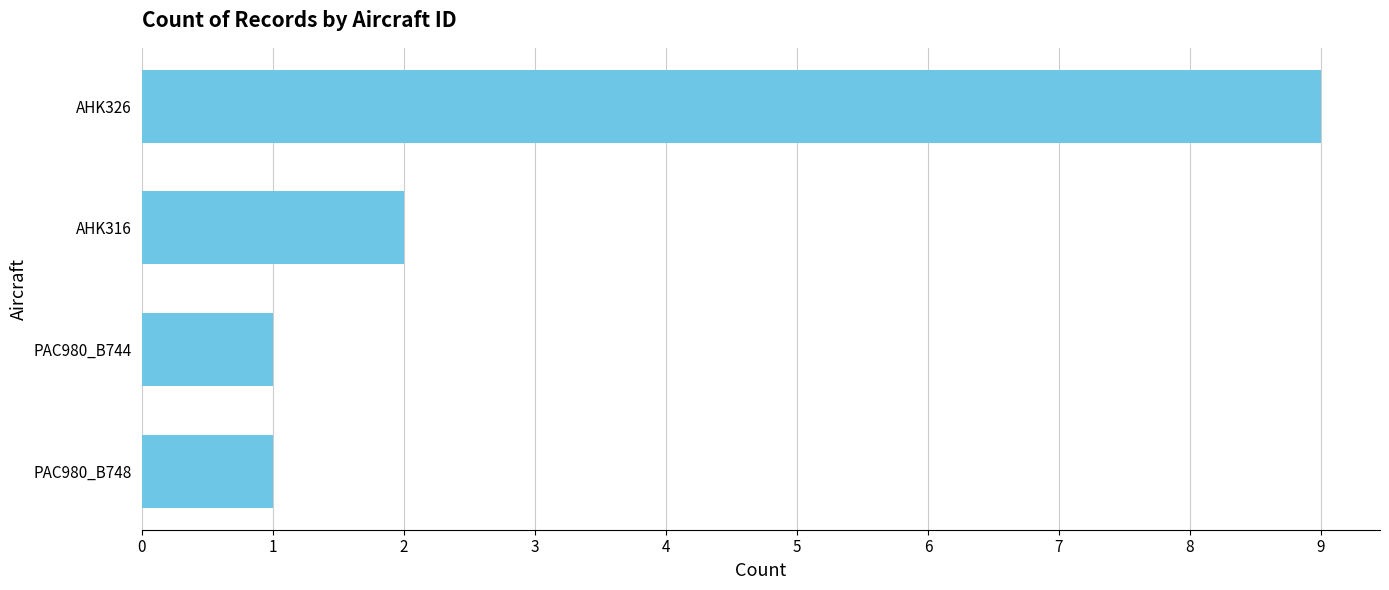

True or false: the data shows 9 at AHK326.

True